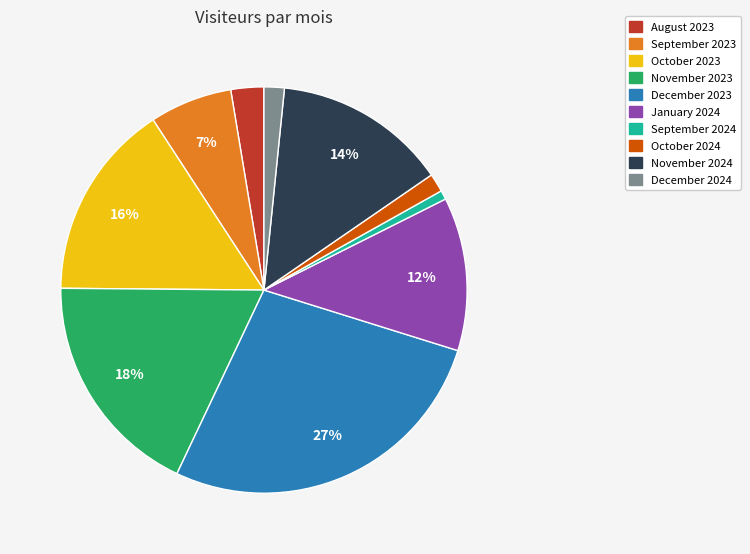

To the nearest percent, what is the difference between the December 2024 and November 2023 slice percentages?

16%